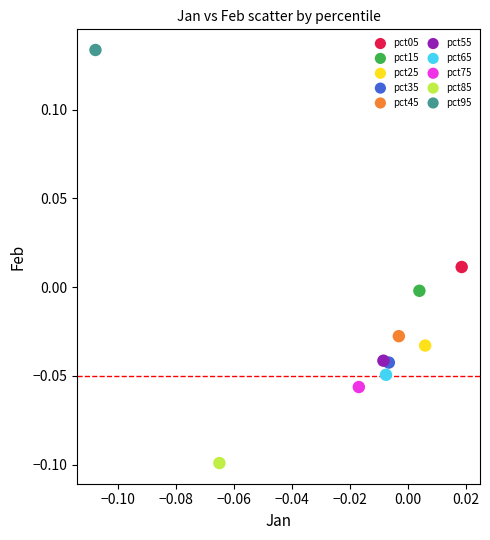

What are all the series names shown in the legend?

pct05, pct15, pct25, pct35, pct45, pct55, pct65, pct75, pct85, pct95